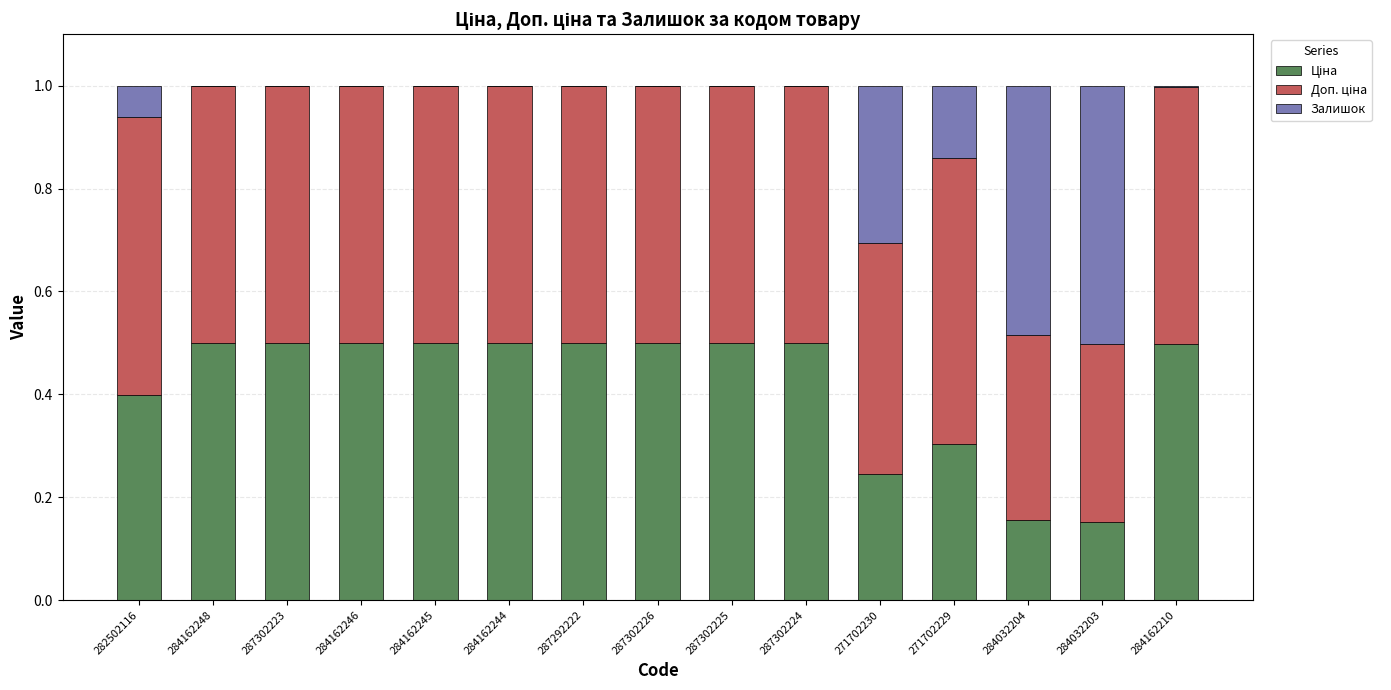

What position from the right is 284162244?

10